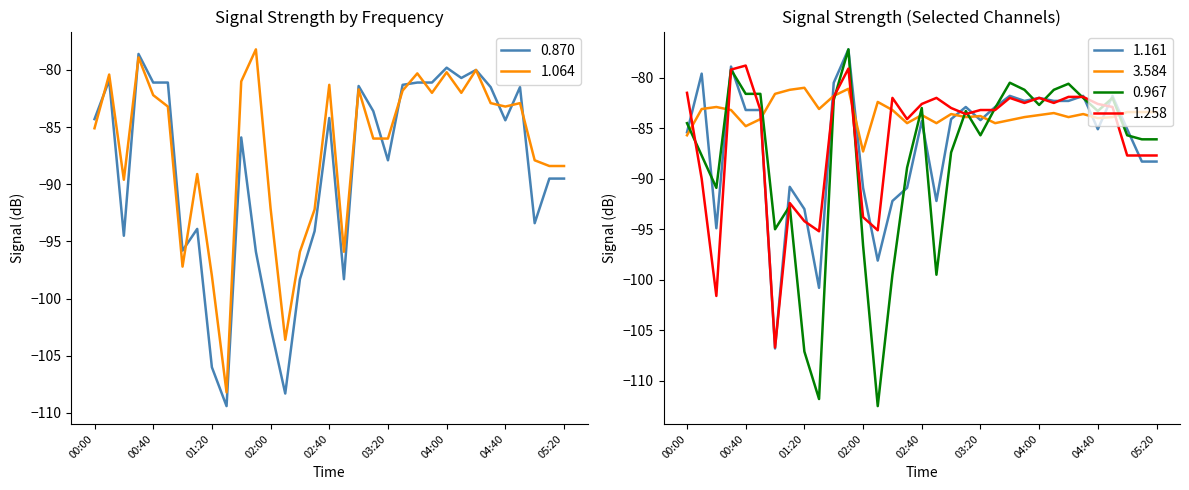

What is the total value across all series at 02:50?

-552.4